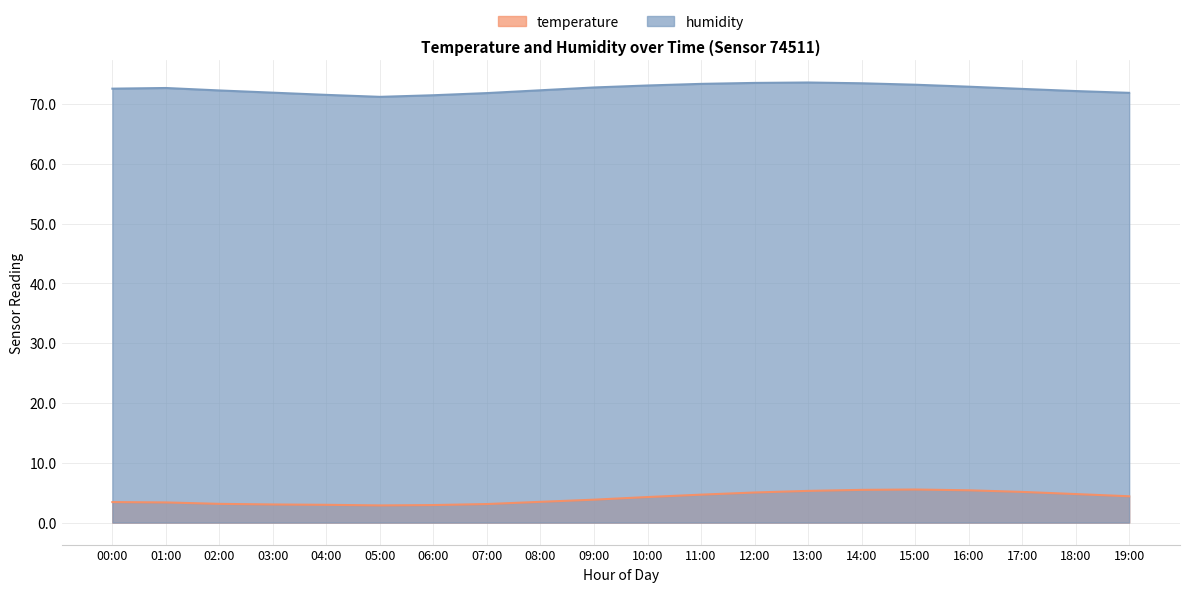

True or false: humidity and temperature cross at least once.

False